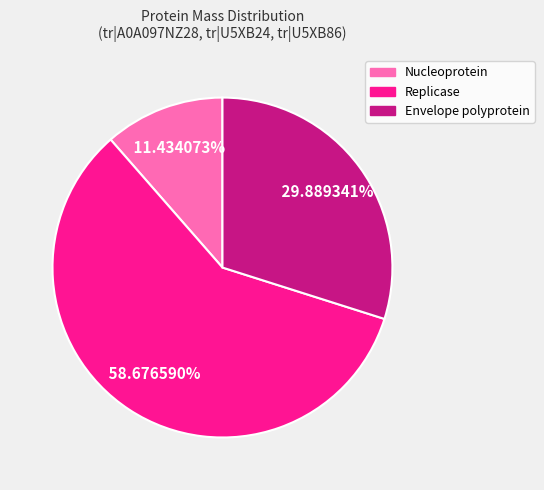

Is it true that Envelope polyprotein is 30% of the pie?

True